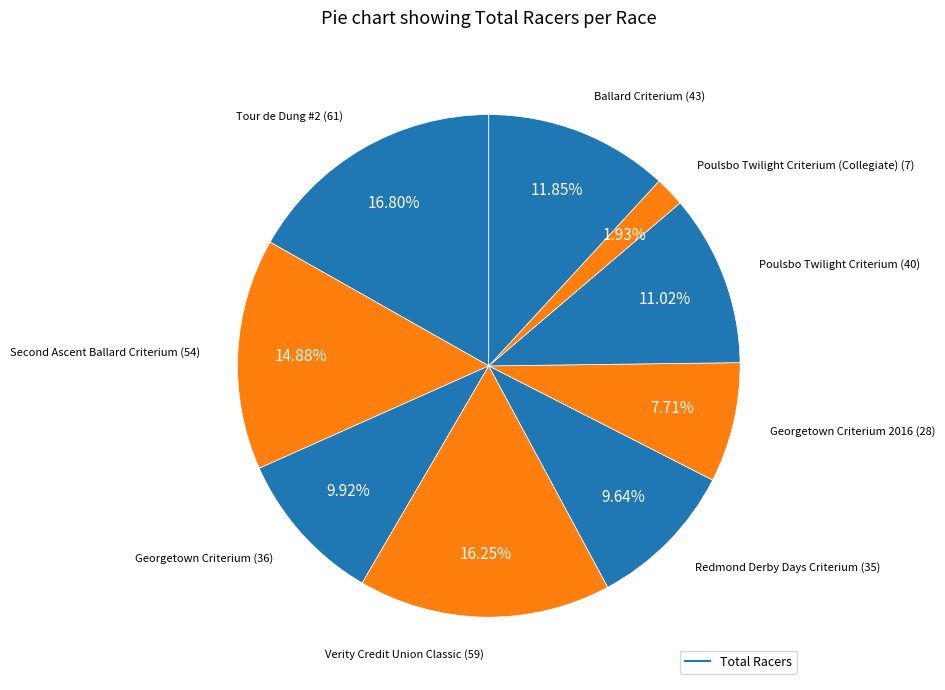

Count the number of slices in the pie.

9